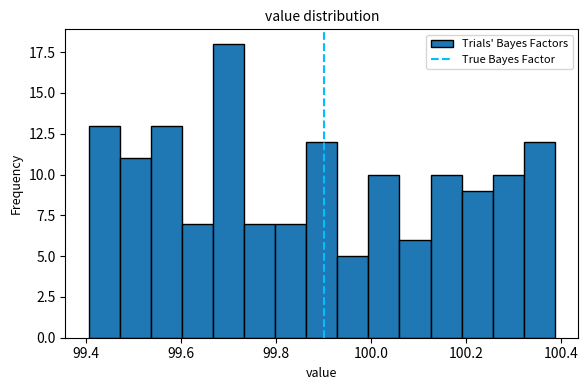

Read against the x-axis, roughly where is the centre of the tallest bar?

99.70